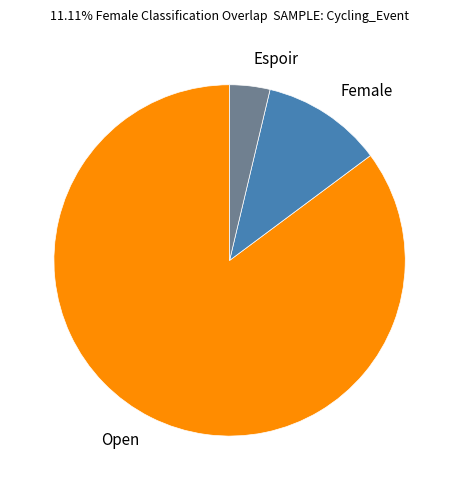

Does any single category account for the majority?

Yes